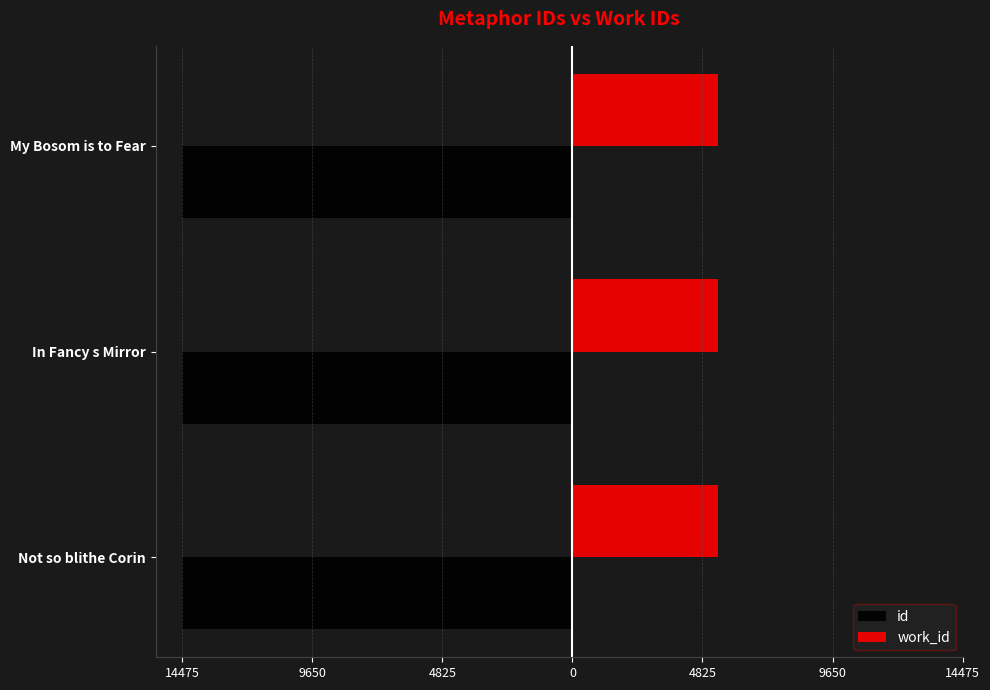

What are all the series names shown in the legend?

id, work_id